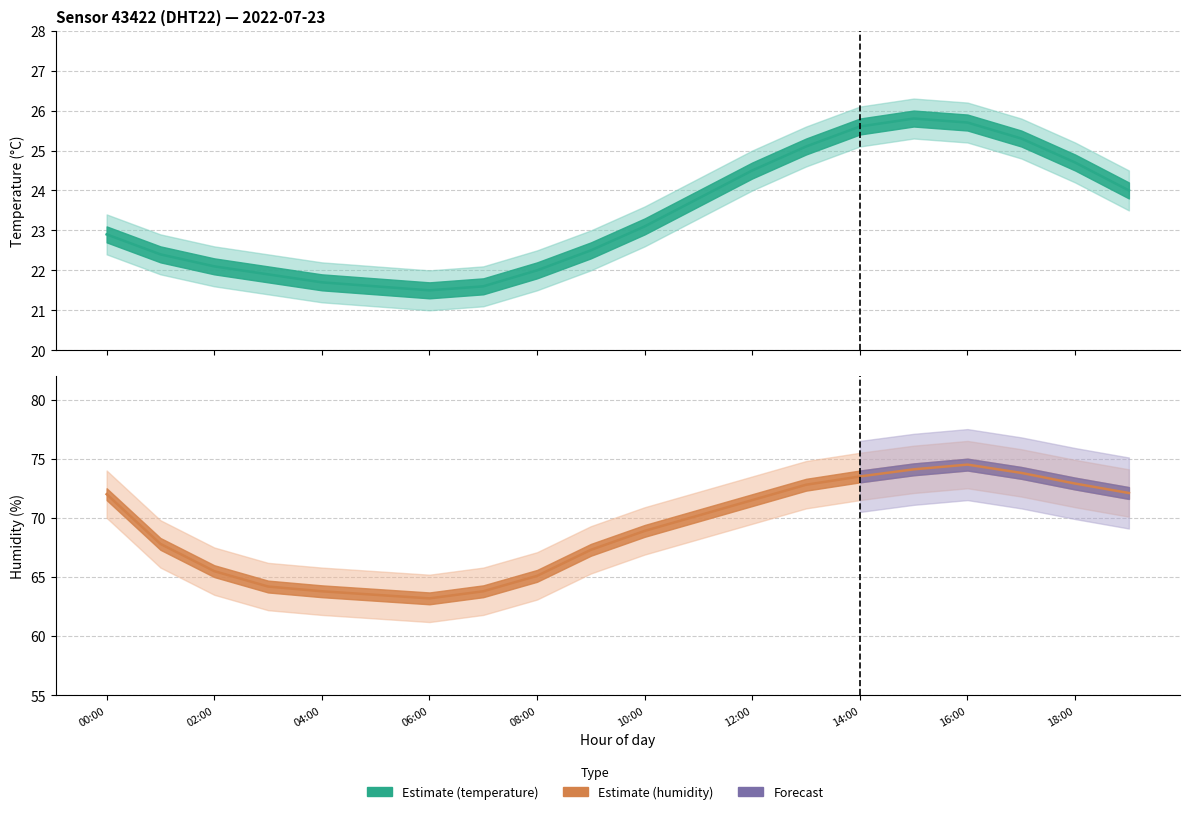

The temperature_lower series shows 10.3 at 07:00. True or false?

False